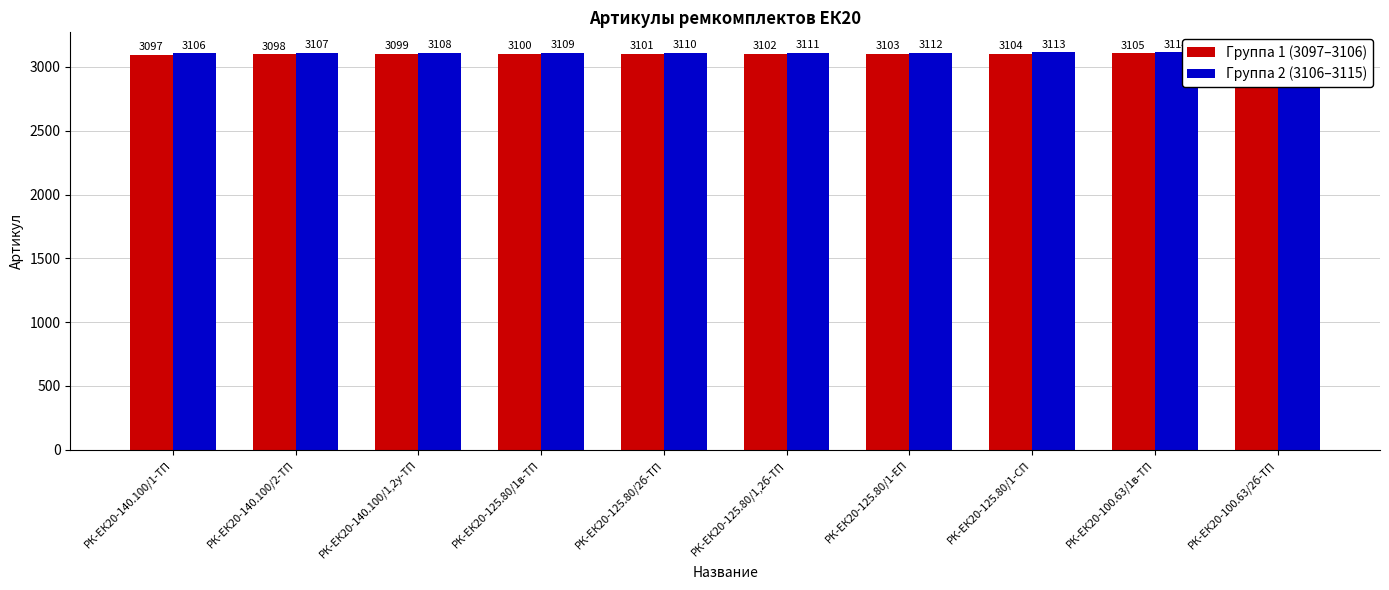

What is the value of the Группа 1 (3097–3106) bar at the 1st from the left?

3097